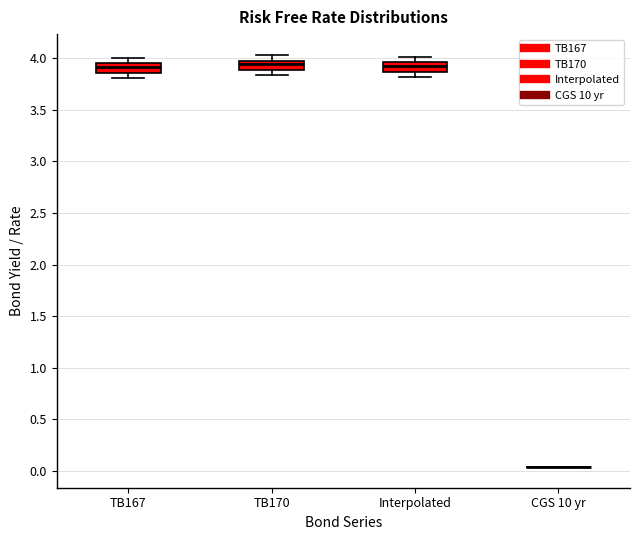

Reading left to right, read every box against the y-axis: the position of its median line, the range the box covers, and the ends of its whiskers. The values are not printed on the chart, so give them approximately, as read against the axis.

TB167: median 3.90, box 3.85 to 3.95, whiskers 3.80 to 4.00
TB170: median 3.95, box 3.90 to 4.00, whiskers 3.85 to 4.05
Interpolated: median 3.95 (inside the box), box 3.85 to 3.95, whiskers 3.80 to 4.00
CGS 10 yr: box collapsed to a line at 0.05, whiskers 0.05 to 0.05